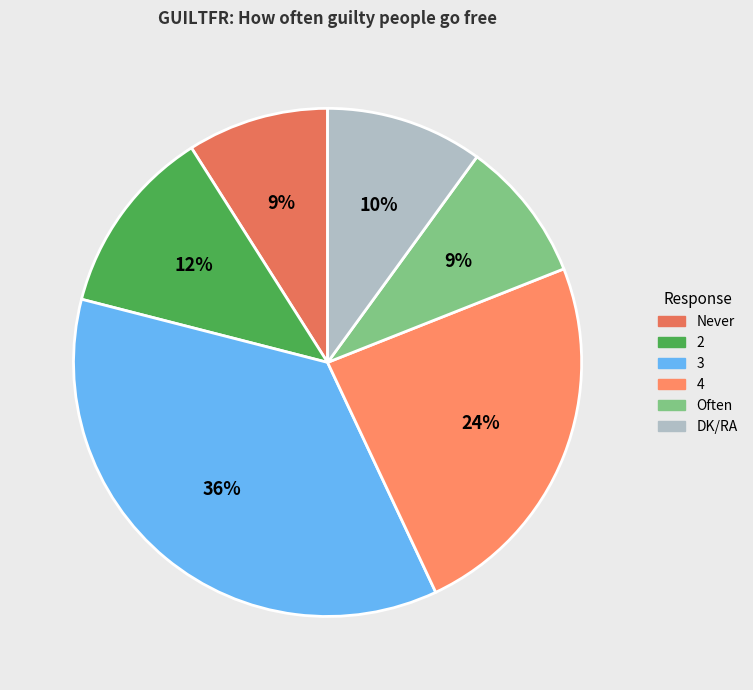

To the nearest percent, what is the average slice percentage?

17%